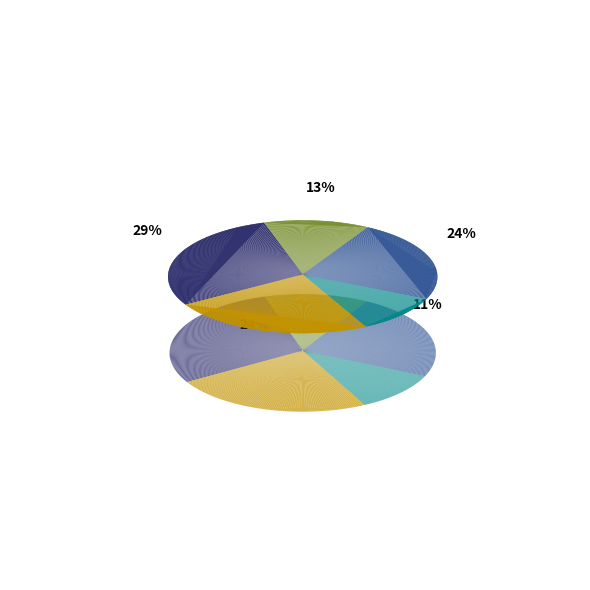

True or false: 1780695 accounts for 13% of the total.

True